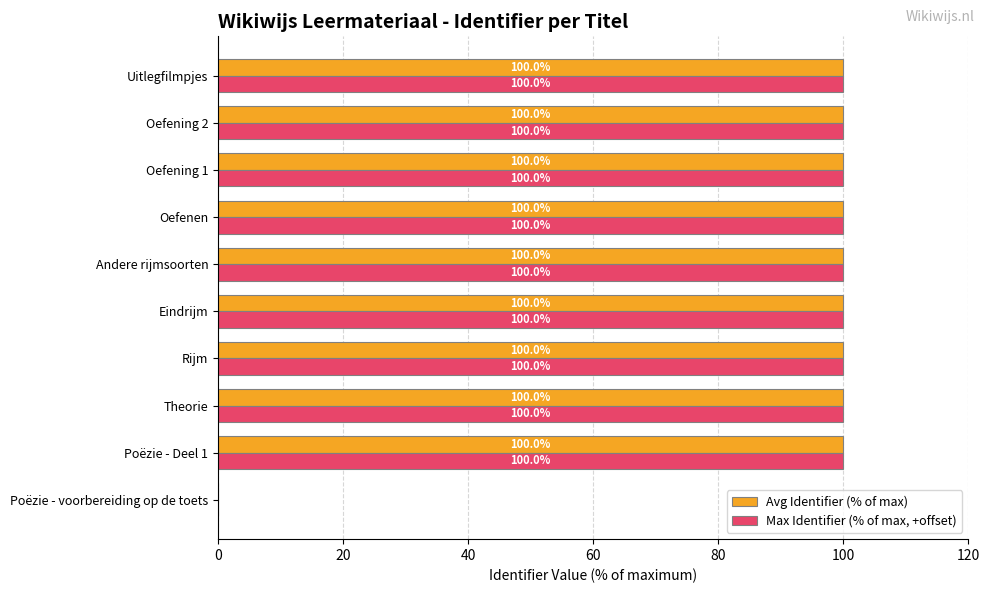

Count the number of data series in this chart.

2